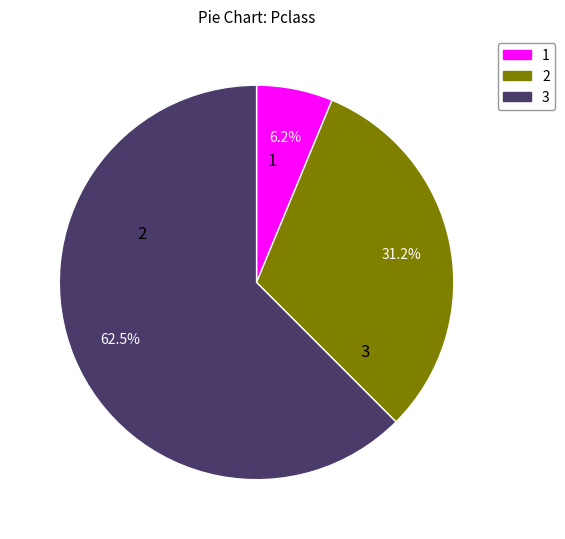

Which has a higher value, 3 or 1?

3